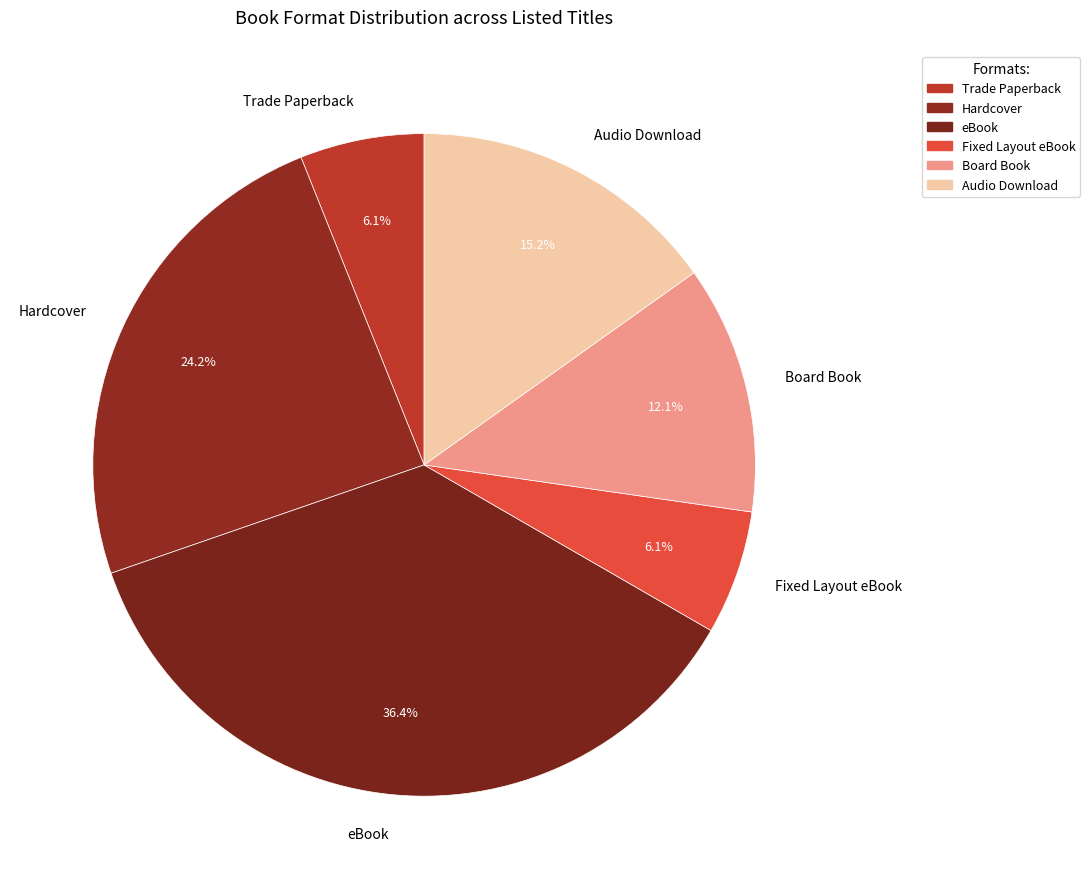

How many slices are in this pie chart?

6